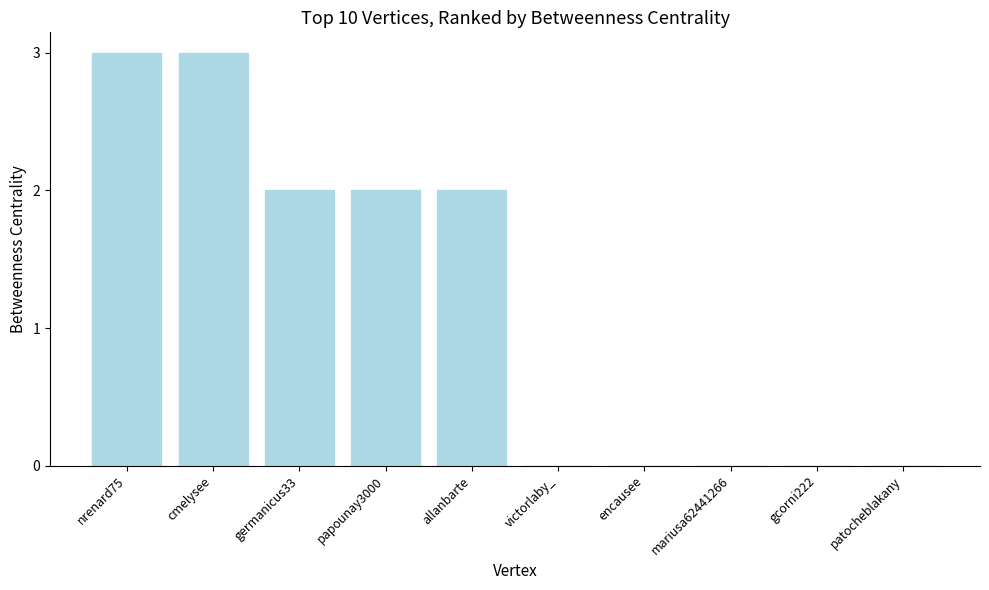

What is the sum of all values?

12